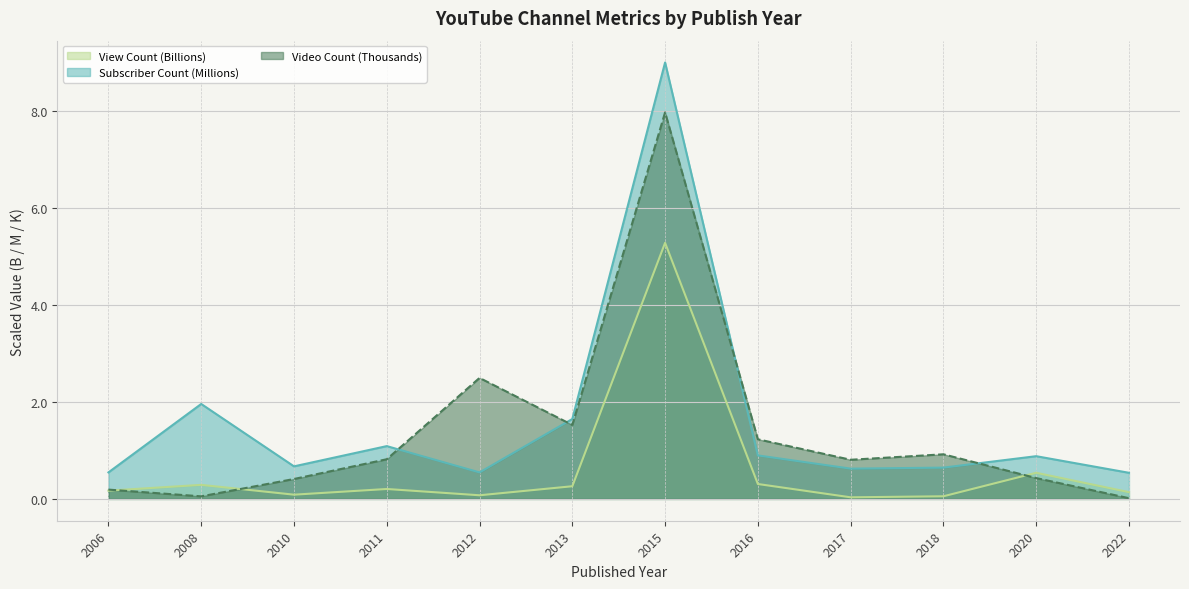

What is the sum of all Video Count values?

16.9